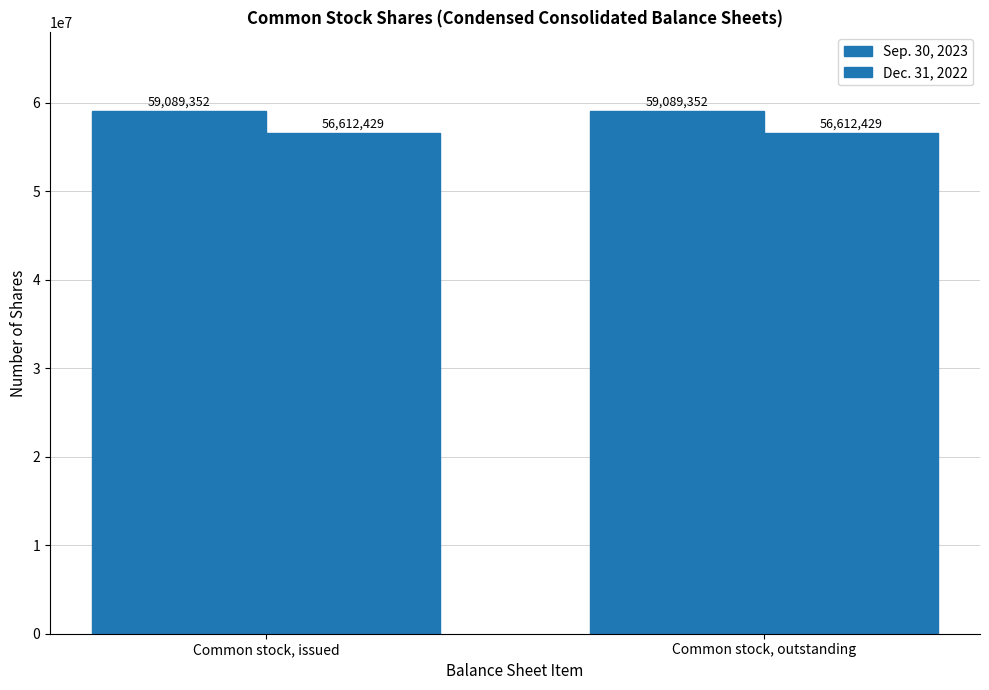

List the series in order of their overall mean, lowest first.

Dec. 31, 2022, Sep. 30, 2023